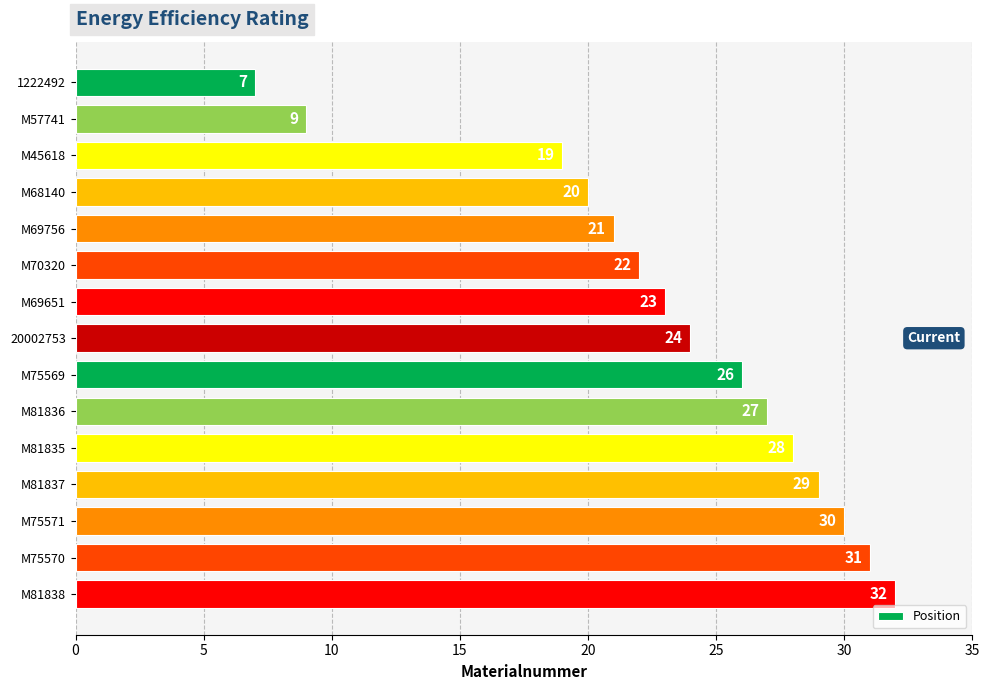

What is the average value?

23